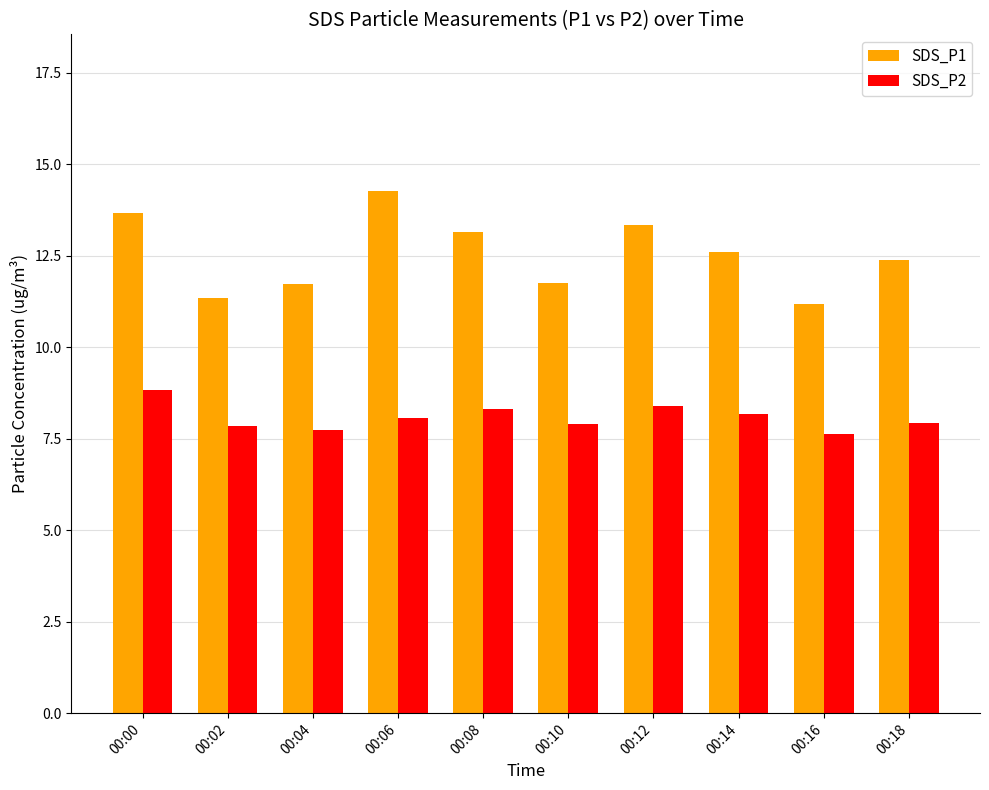

How many series are shown in this chart?

2